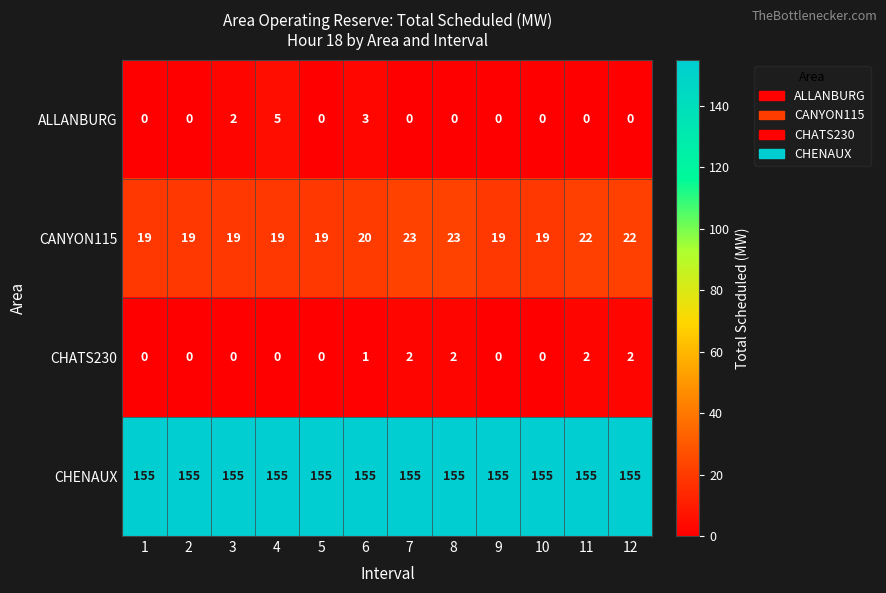

At how many categories does at least one series exceed 86?

12